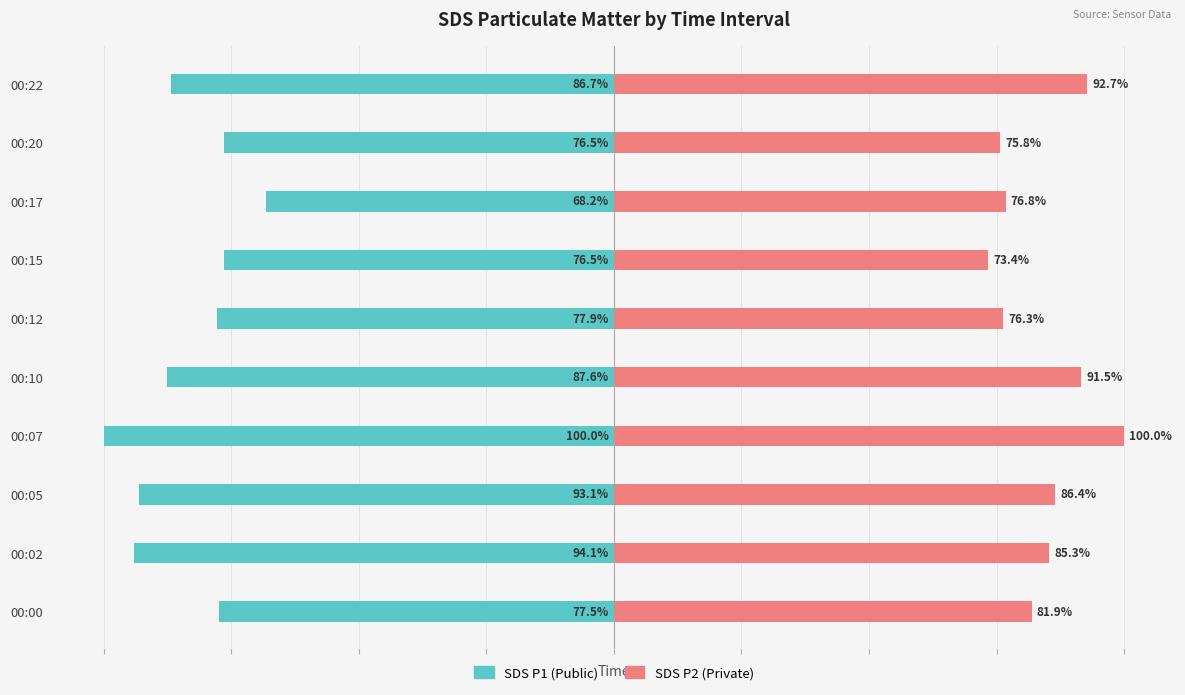

Rank the series by their average value, from lowest to highest.

SDS P1 (Public), SDS P2 (Private)